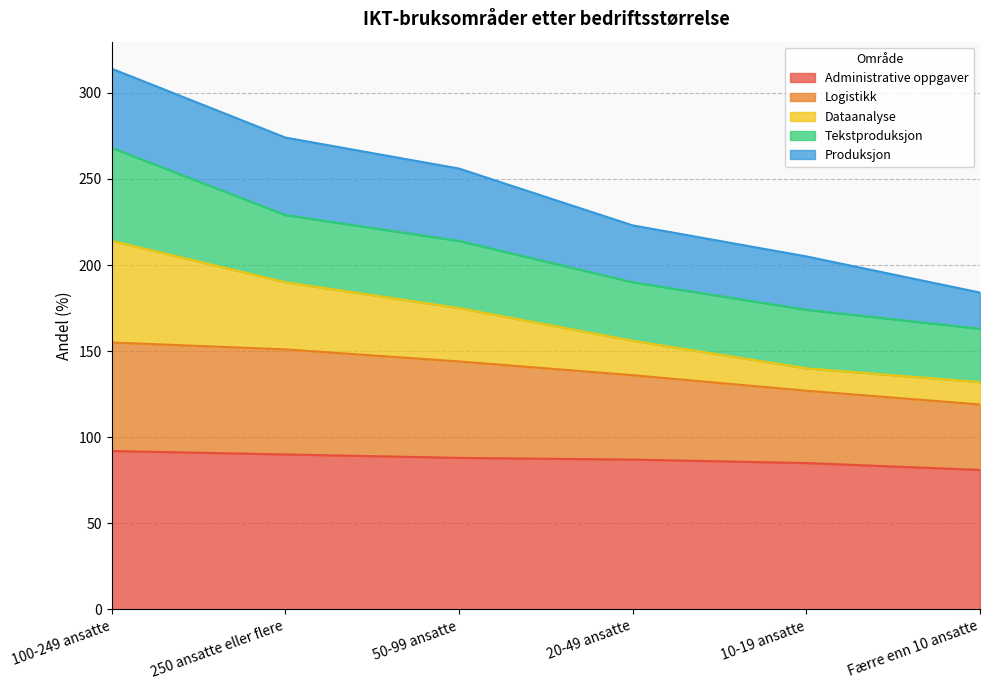

What is the maximum value for Administrative oppgaver?

92